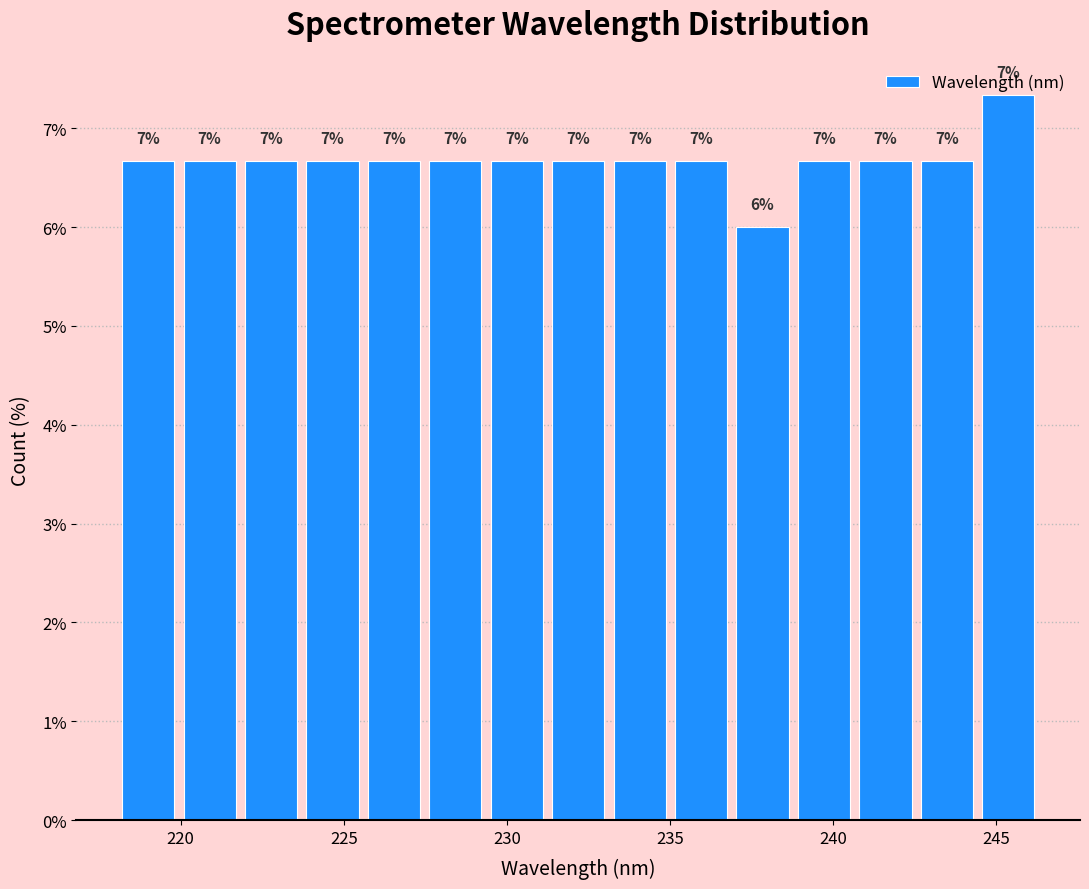

Around what value on the x-axis is the tallest bar? Give the approximate position of its centre, as read against the axis.

245.5